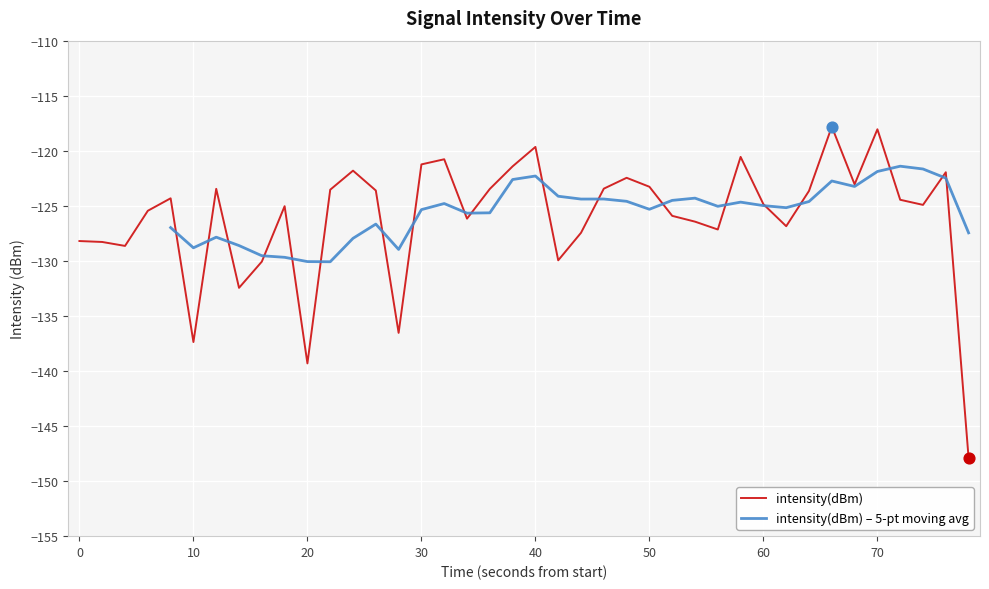

What is the minimum value for intensity(dBm)?

-147.9